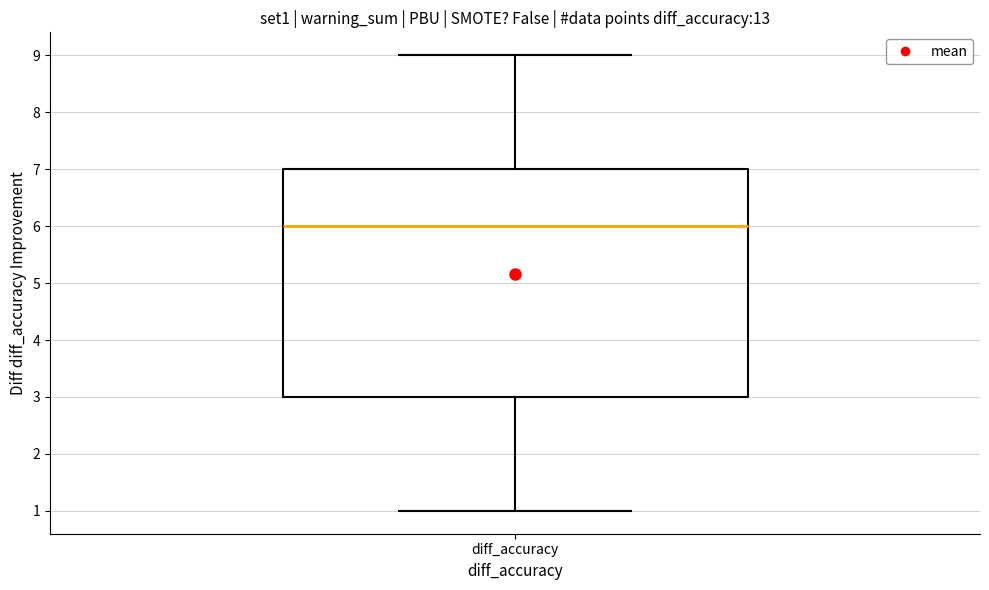

Read this box plot against the y-axis: the position of the median line, the range covered by the box, and the ends of both whiskers. The values are not printed on the chart, so give them approximately, as read against the axis.

median 6, box 3 to 7, whiskers 1 to 9